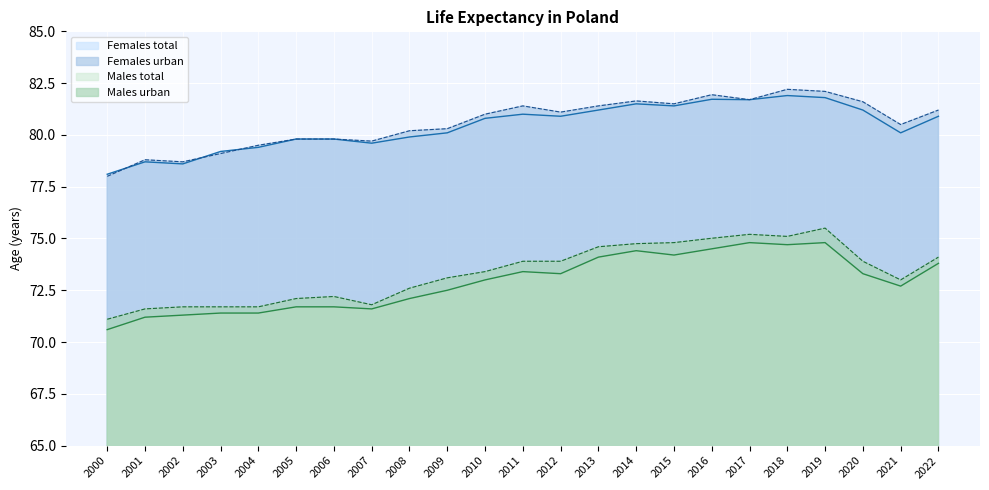

What is the spread (max minus min) of values at 2009?

7.8